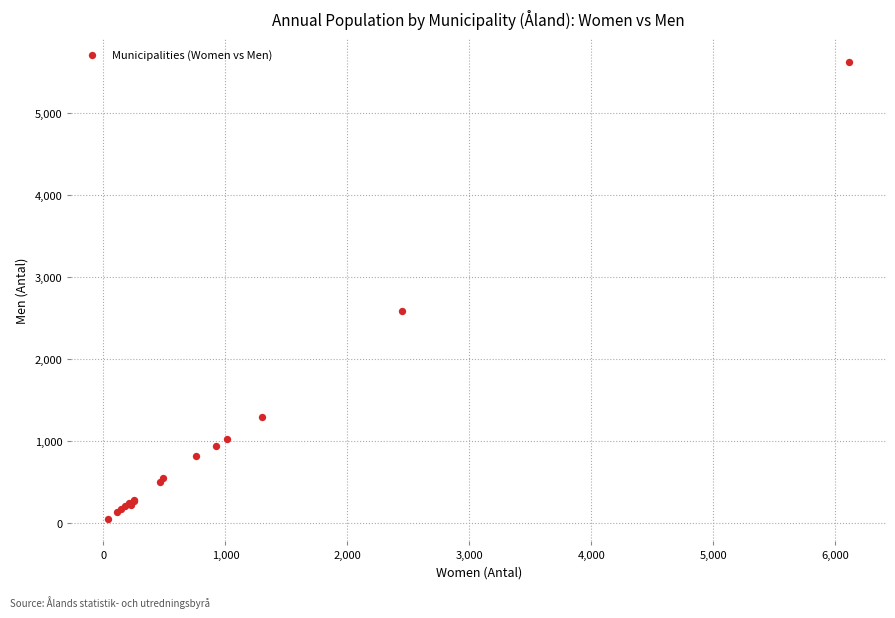

What Y value in the scatter plot is closest to 2840?

2585